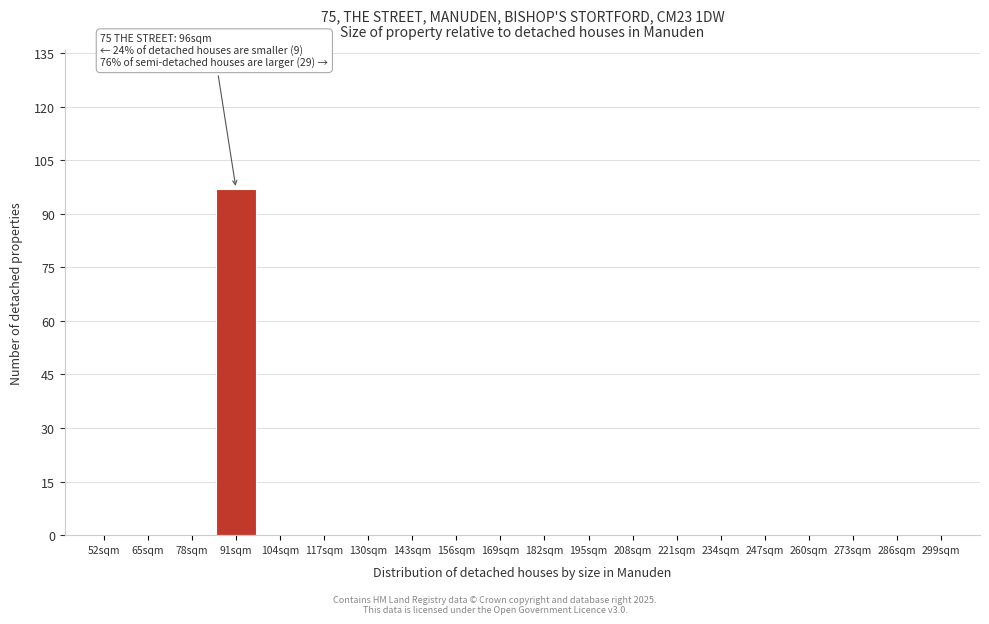

Reading left to right, list all the values displayed in this chart.

52sqm=0	65sqm=0	78sqm=0	91sqm=97	104sqm=0	117sqm=0	130sqm=0	143sqm=0	156sqm=0	169sqm=0	182sqm=0	195sqm=0	208sqm=0	221sqm=0	234sqm=0	247sqm=0	260sqm=0	273sqm=0	286sqm=0	299sqm=0